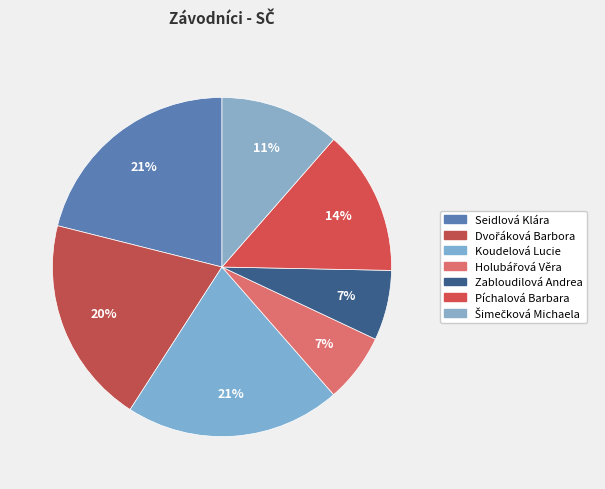

How many segments does this pie chart have?

7